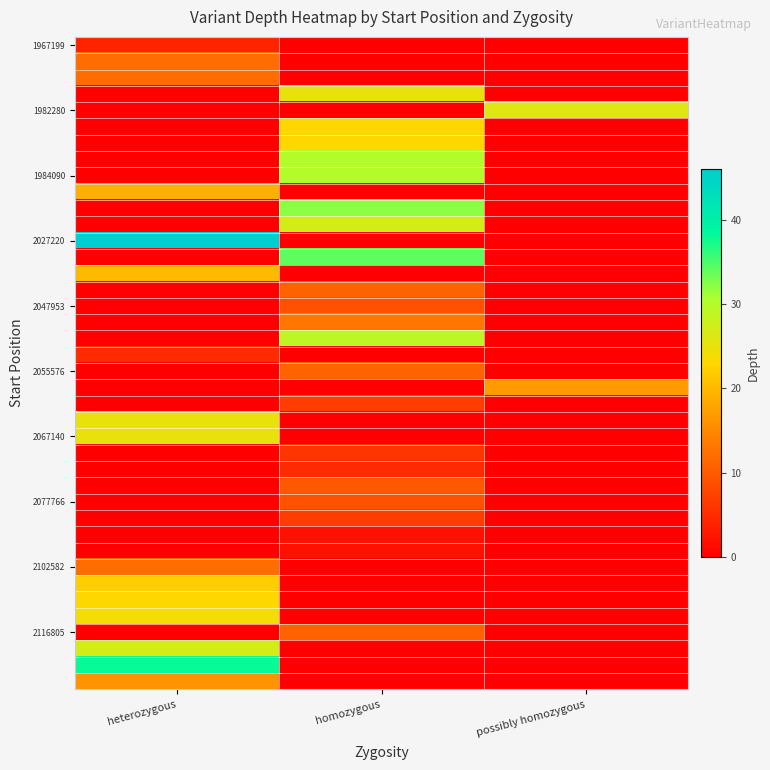

Which label corresponds to the smallest value in the chart?

homozygous